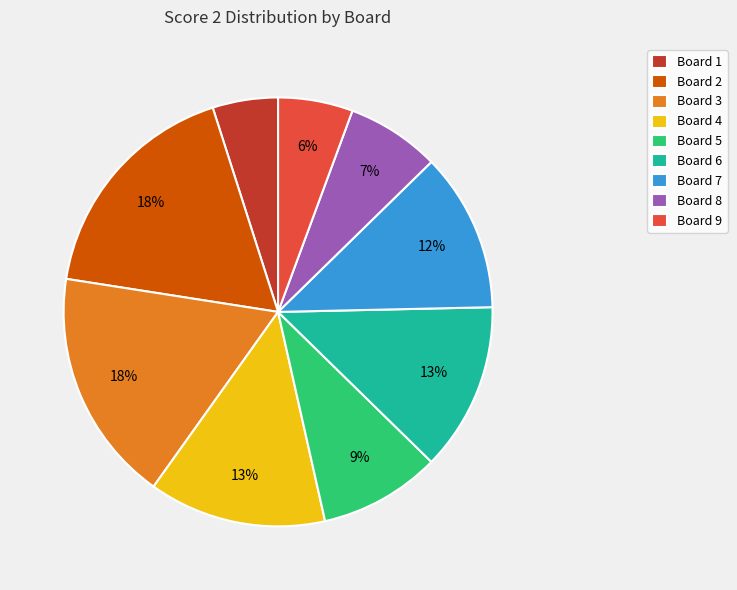

Does any single category account for the majority?

No